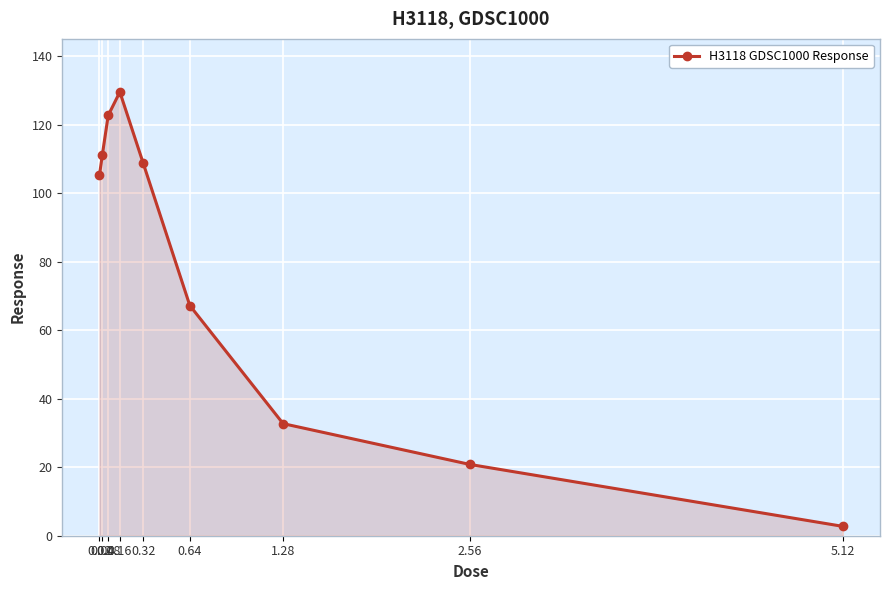

Reading right to left, extract all data points from this chart.

5.12=2.7	2.56=20.8	1.28=32.7	0.64=67.2	0.32=108.8	0.16=129.5	0.08=122.7	0.04=111.3	0.02=105.2